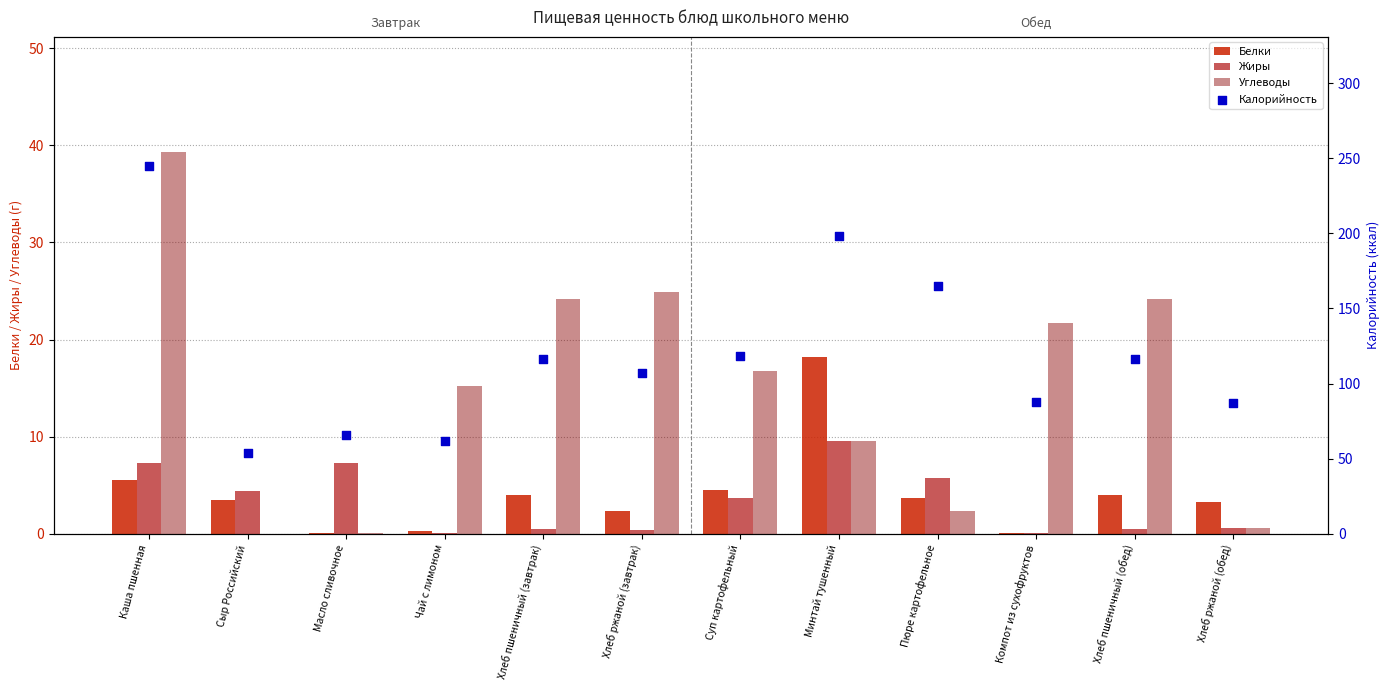

What are all the series names shown in the legend?

Белки, Жиры, Углеводы, Калорийность